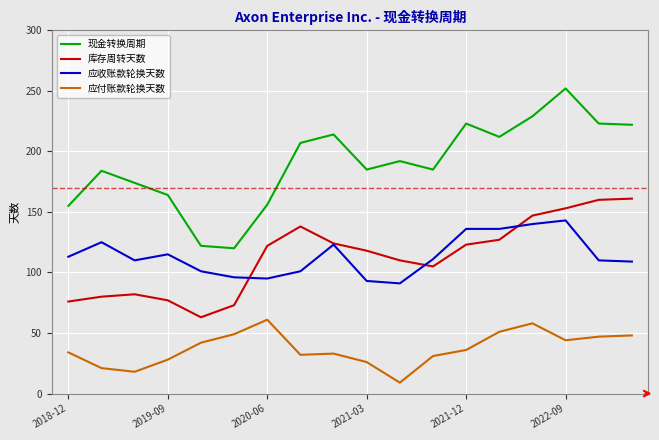

What is the smallest value displayed?

9